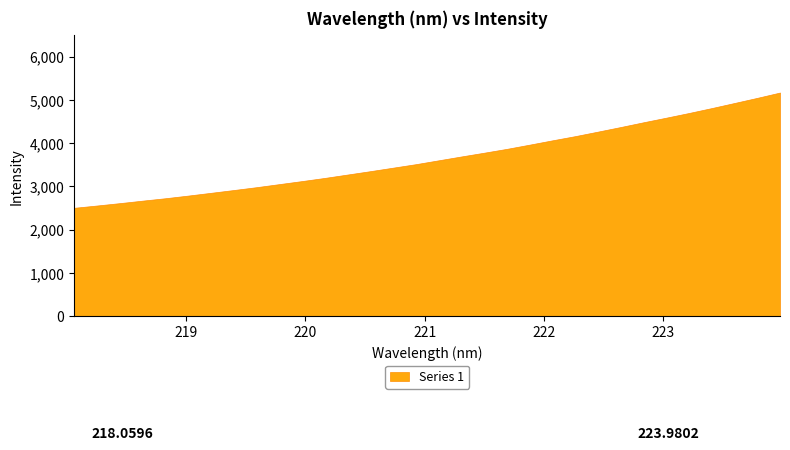

The value at 220.7354 is 1679.0. True or false?

False